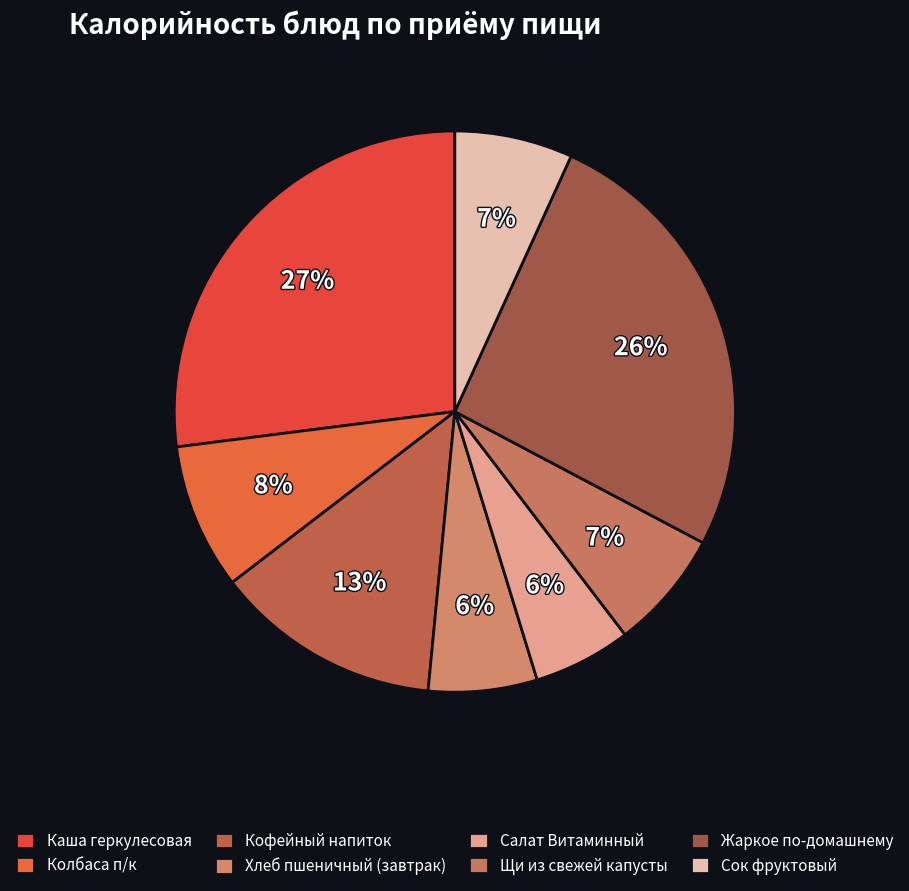

Approximately how many times larger is the value at Сок фруктовый compared to Каша геркулесовая?

0.3